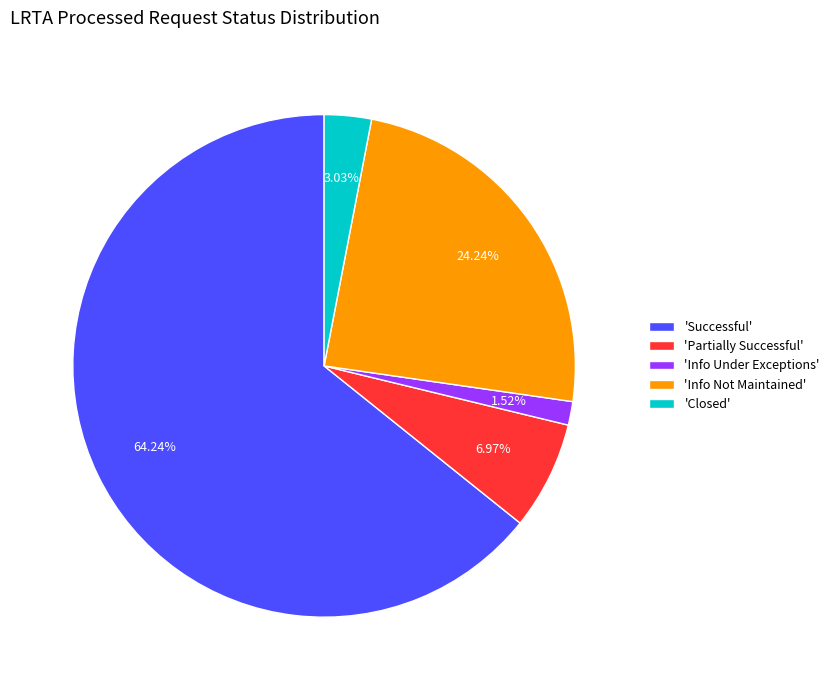

Do 'Closed' and 'Successful' together represent more than half of the pie?

Yes